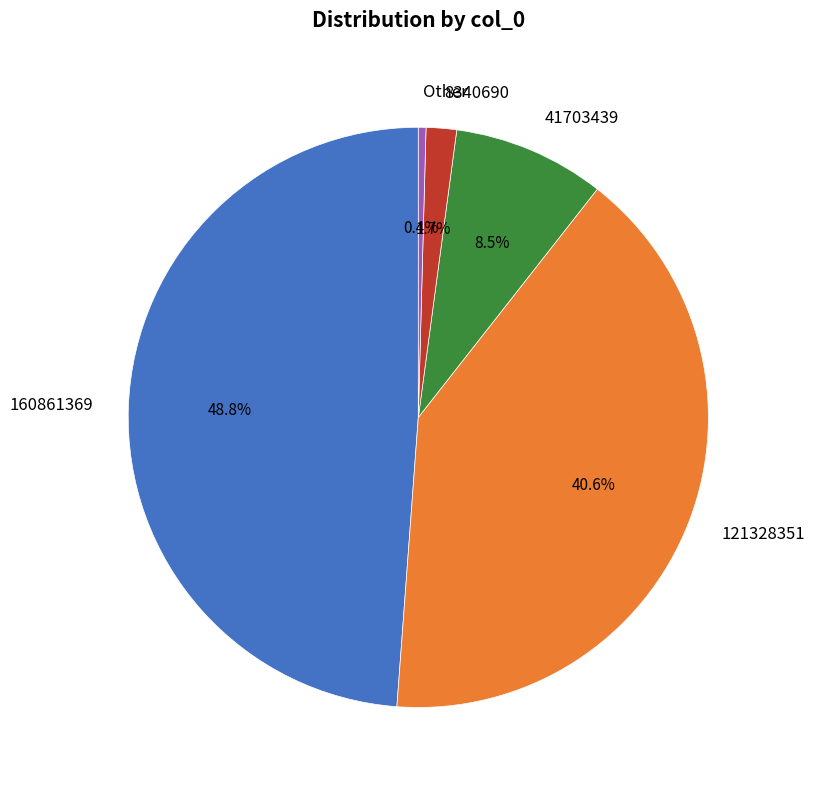

How much of the chart is everything except 160861369?

51.2%